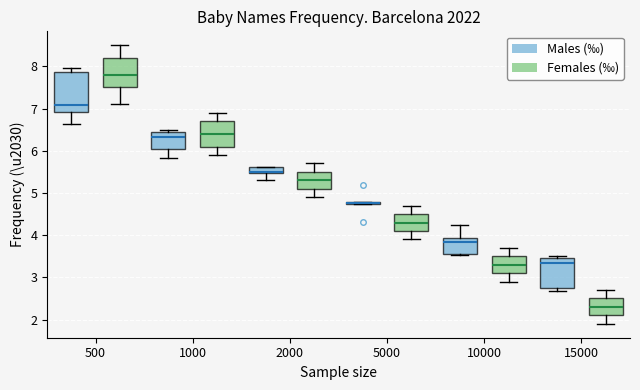

Which box is the tallest, from its lower edge to its upper edge?

500 (Males (‰))